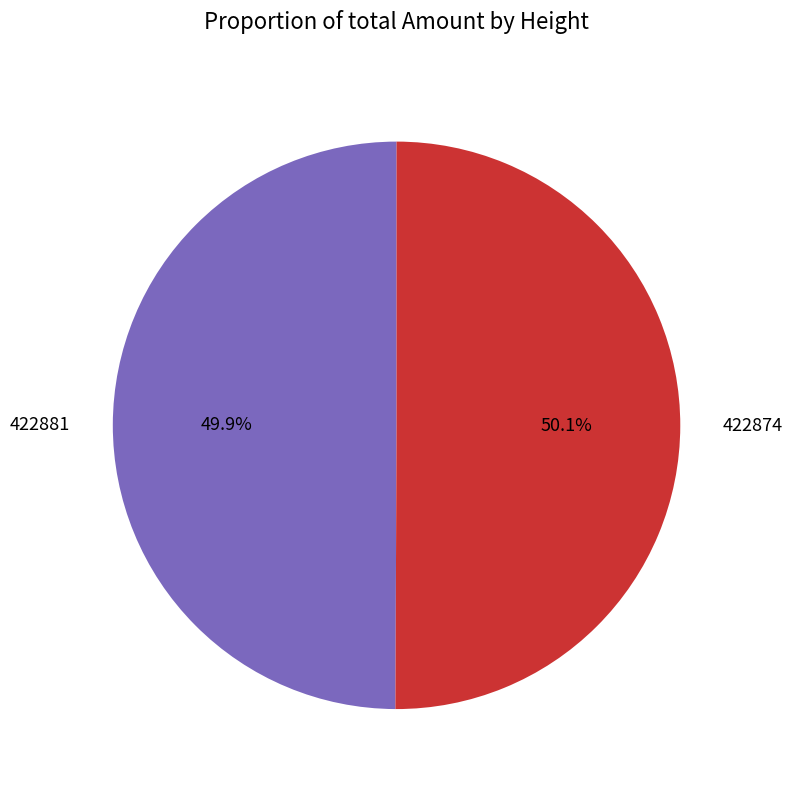

What is the ratio of the value at 422874 to the value at 422881?

1.0